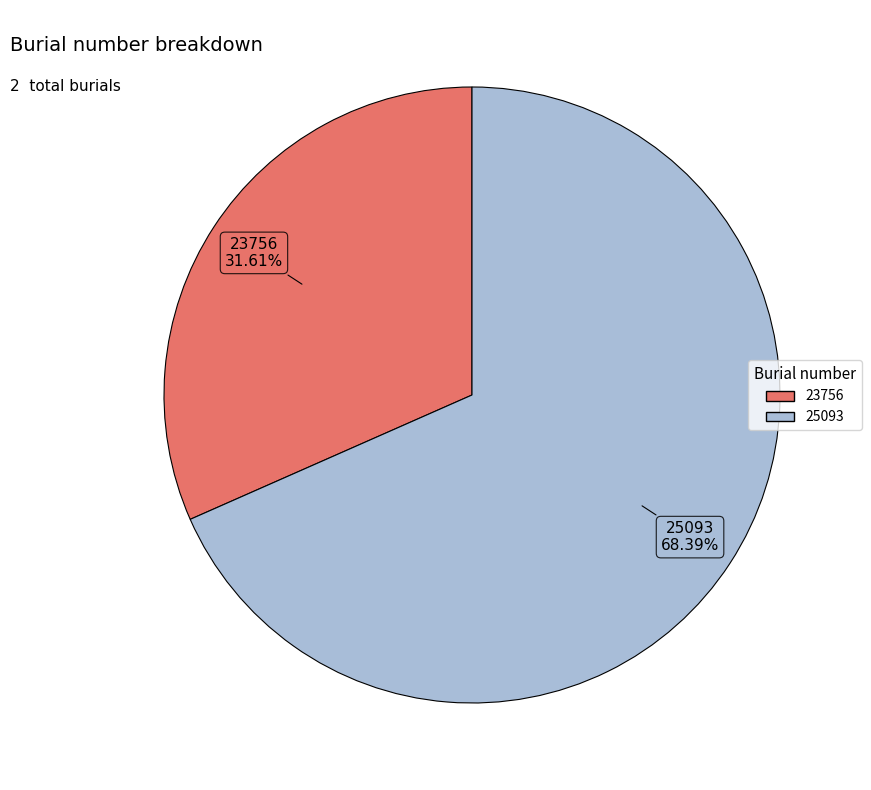

Is it true that 23756 is 46% of the pie?

False